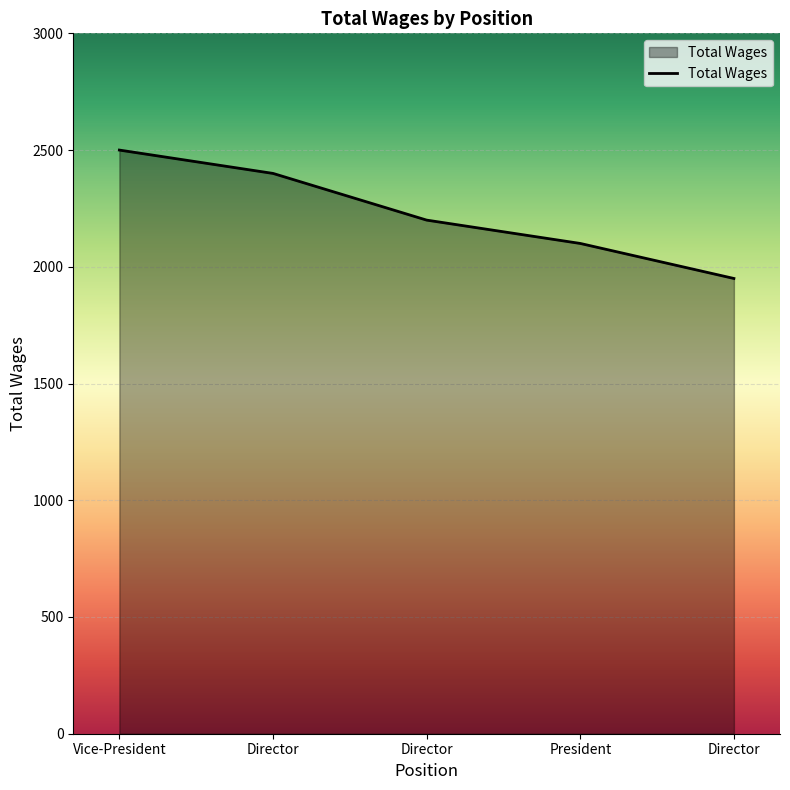

What is the difference between the maximum and minimum values?

550